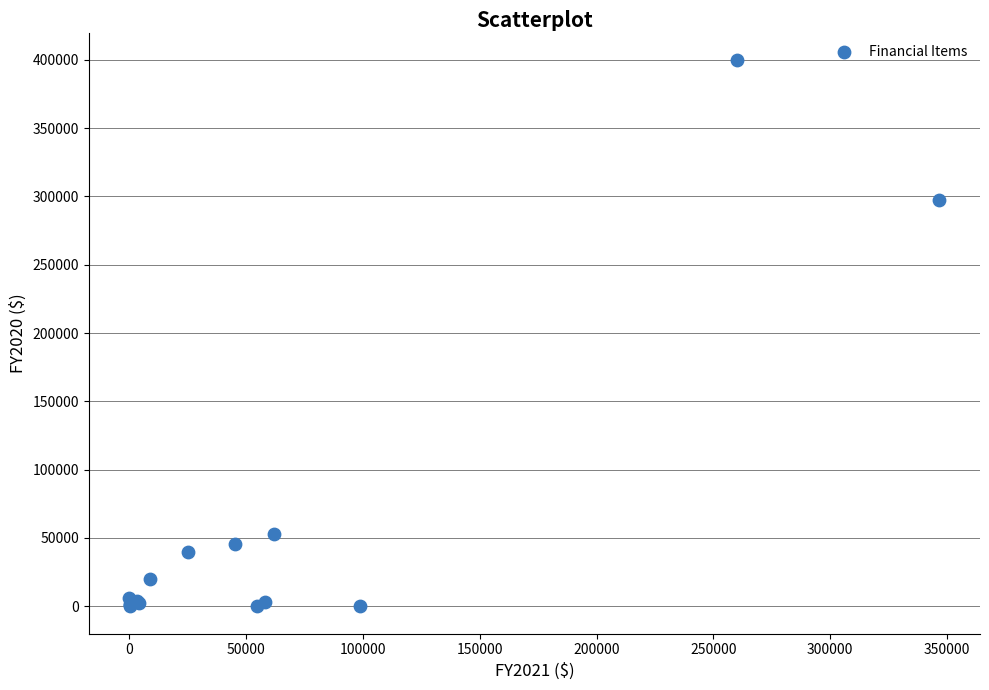

What Y value in the scatter plot is closest to 200000?

297651